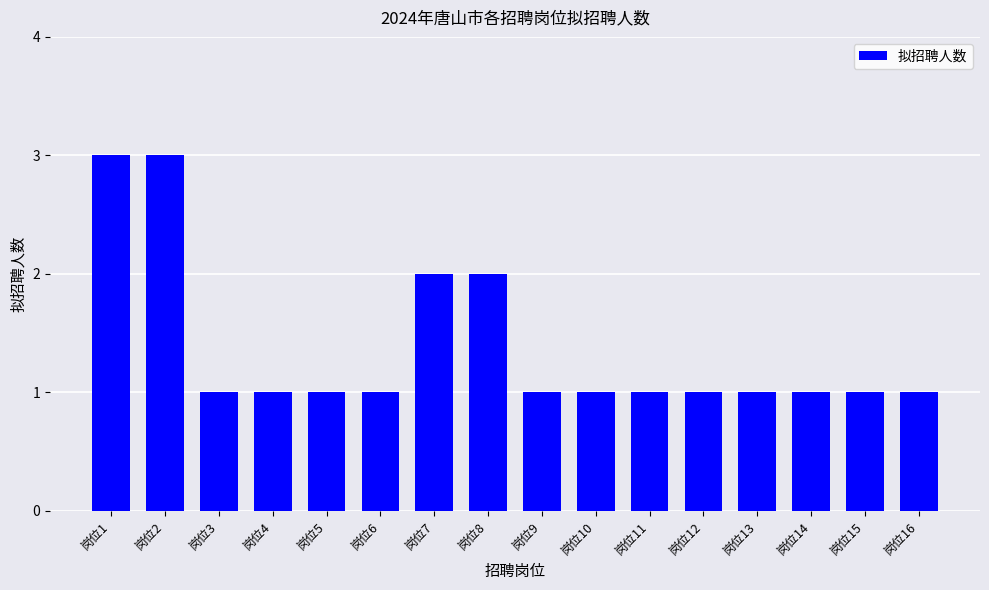

What is the sum of the values at 岗位6 and 岗位12?

2